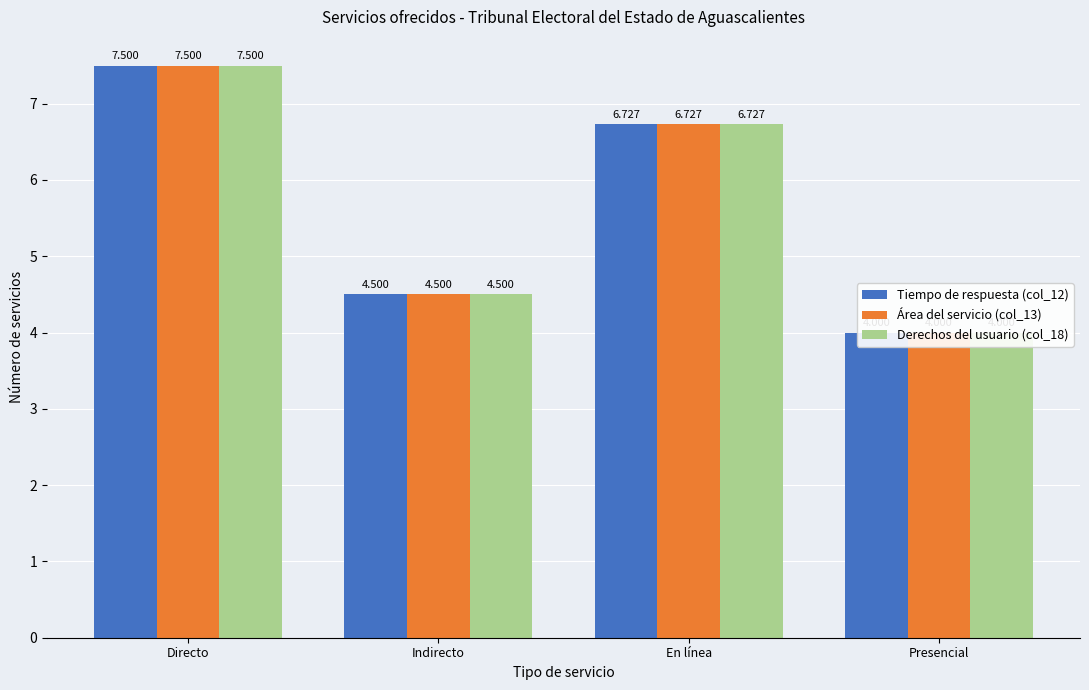

Does the chart contain stacked bars?

No